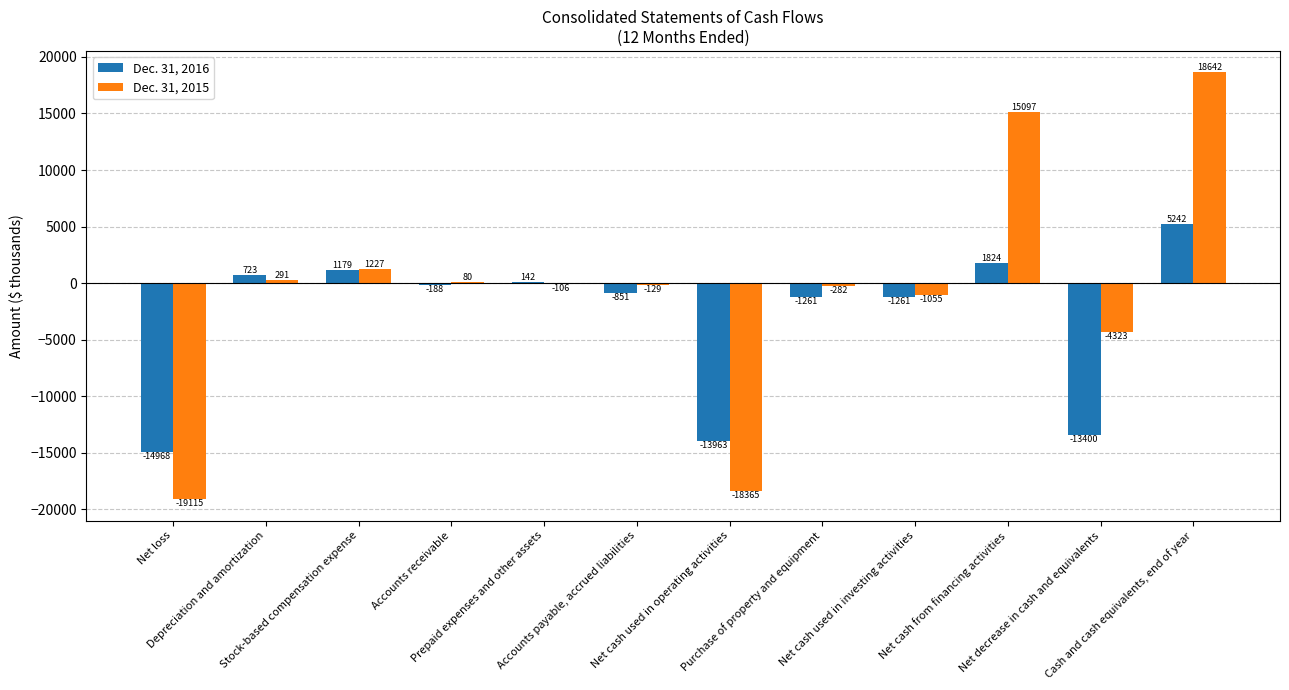

What is the sum of all Dec. 31, 2016 values?

-36782